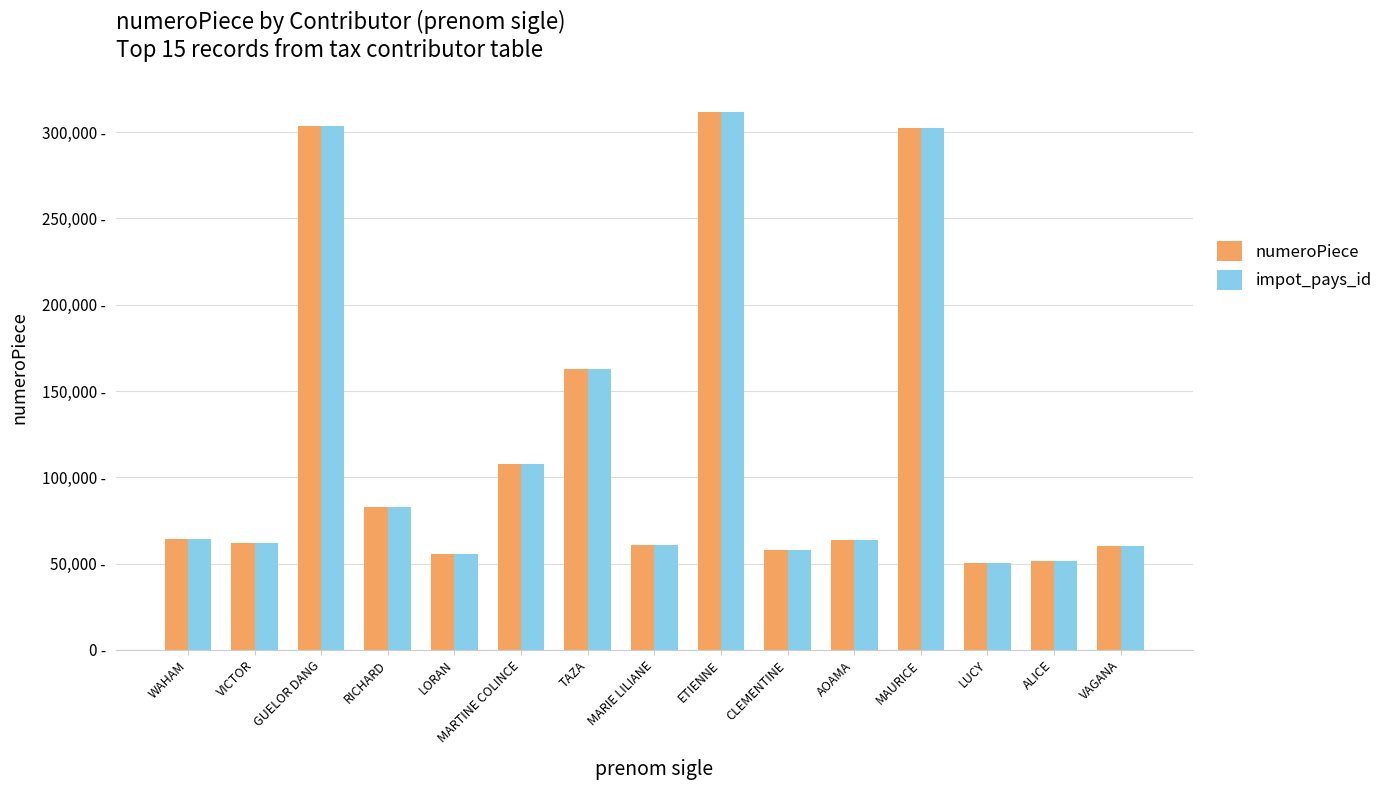

What are all the series names shown in the legend?

numeroPiece, impot_pays_id